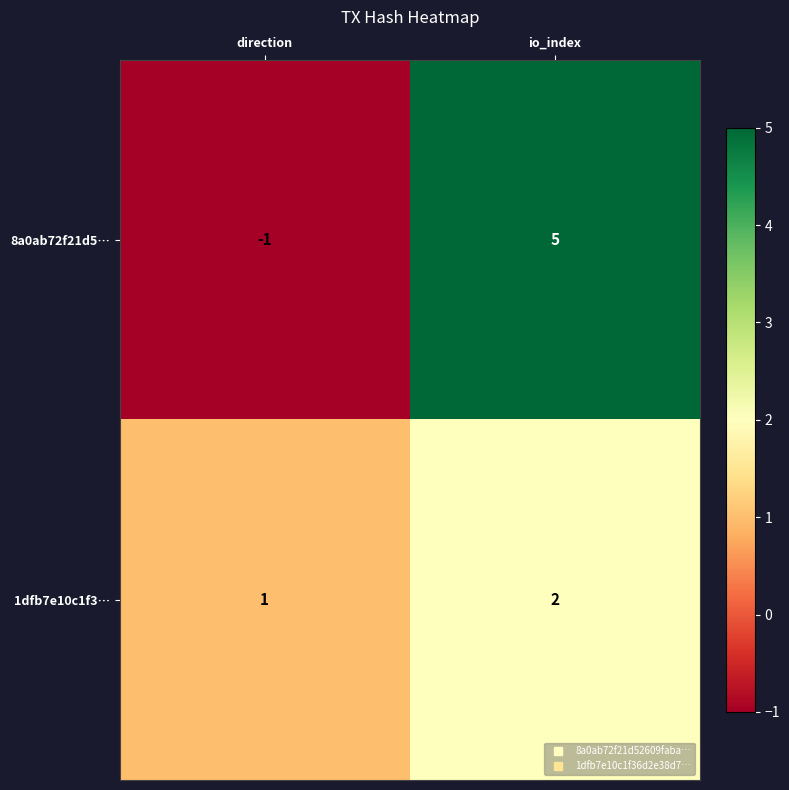

Which series has the widest spread of values?

8a0ab72f21d5…